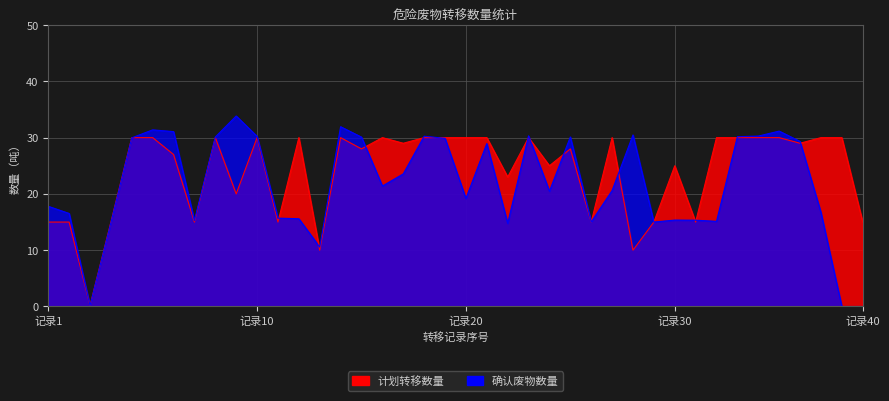

What is the difference between the maximum and minimum values in the 计划转移数量 series?

29.8